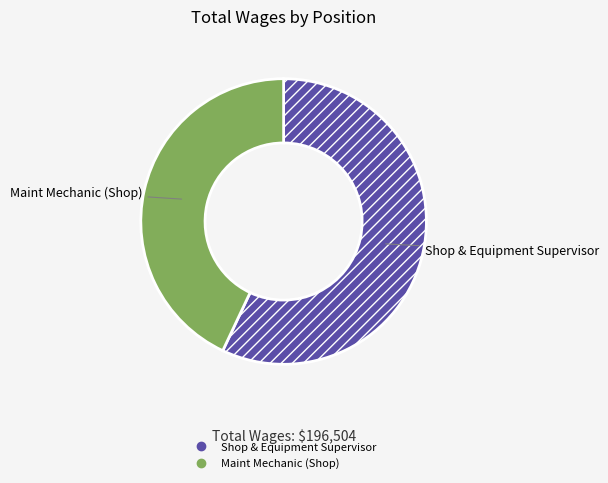

What is the ratio of the value at Maint Mechanic (Shop) to the value at Shop & Equipment Supervisor?

0.8